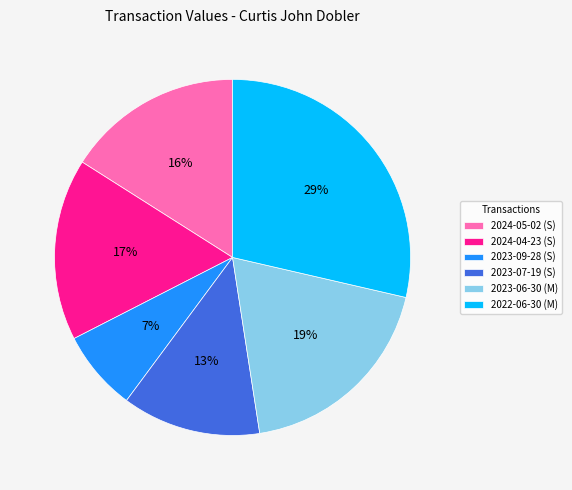

Rank the categories by value from lowest to highest.

2023-09-28 (S), 2023-07-19 (S), 2024-05-02 (S), 2024-04-23 (S), 2023-06-30 (M), 2022-06-30 (M)